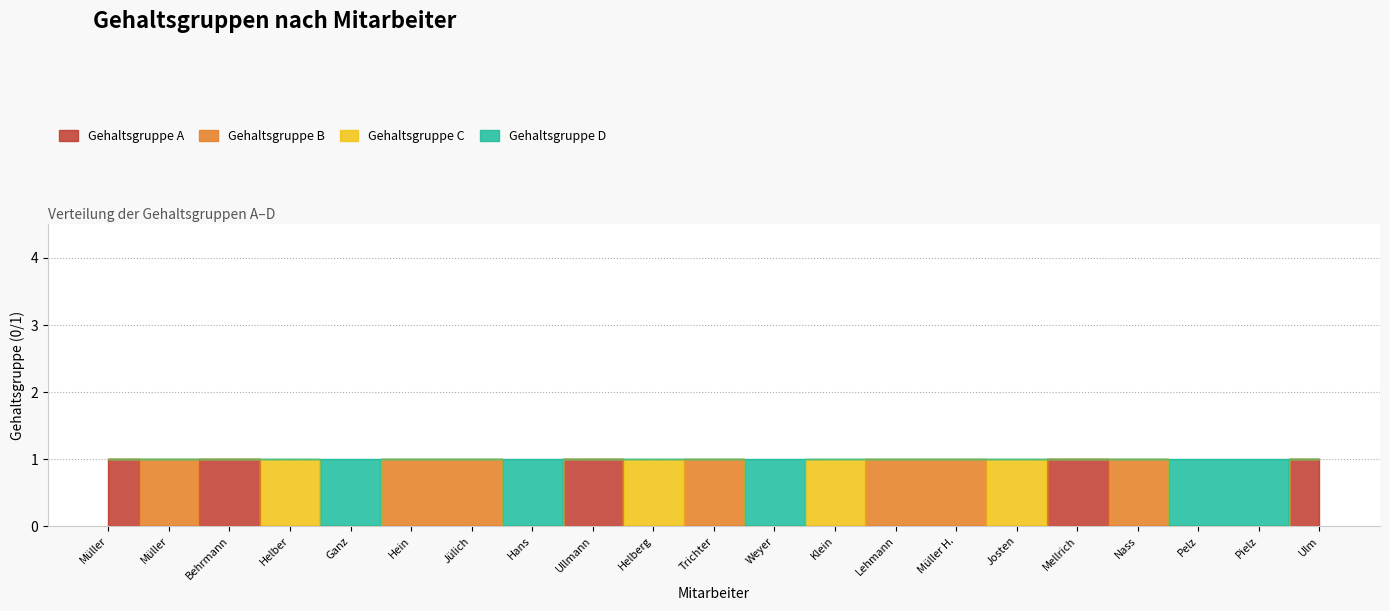

What is the label of the 19th point from the right?

Behrmann